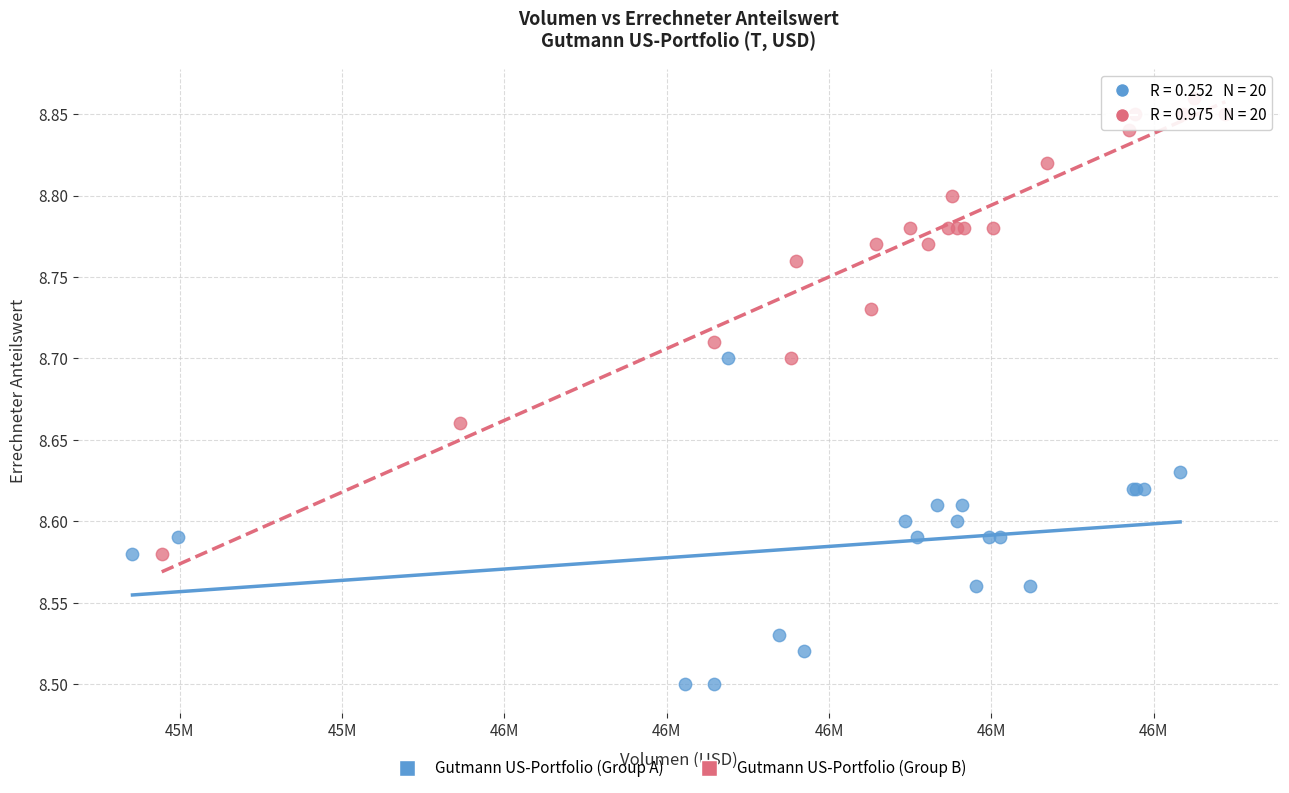

Which series reaches the minimum Y coordinate?

Gutmann US-Portfolio (Group A)